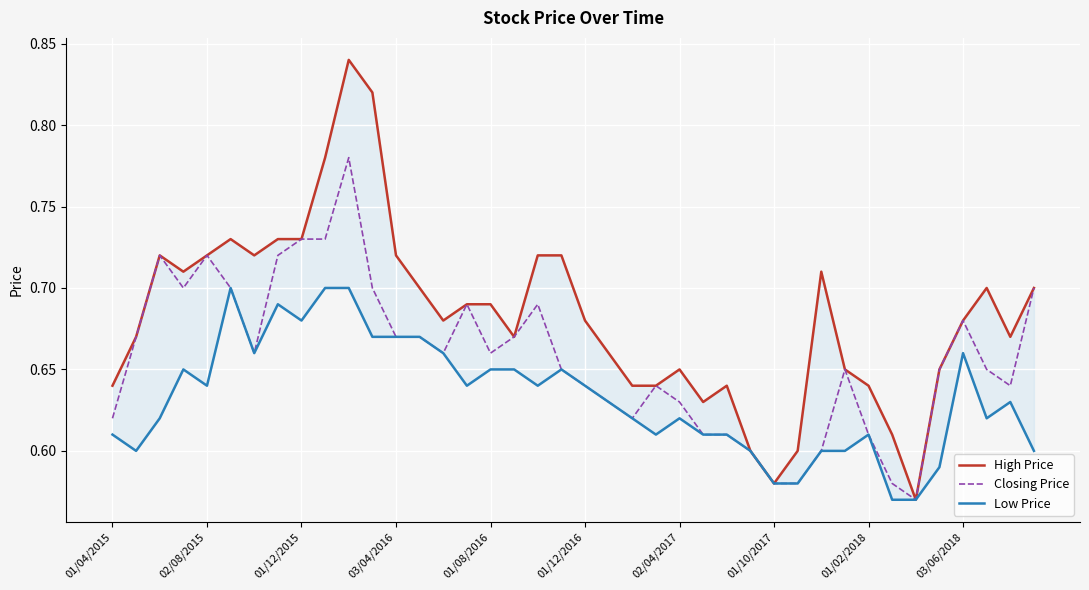

The value of High Price at 01/10/2017 is 0.8. True or false?

False